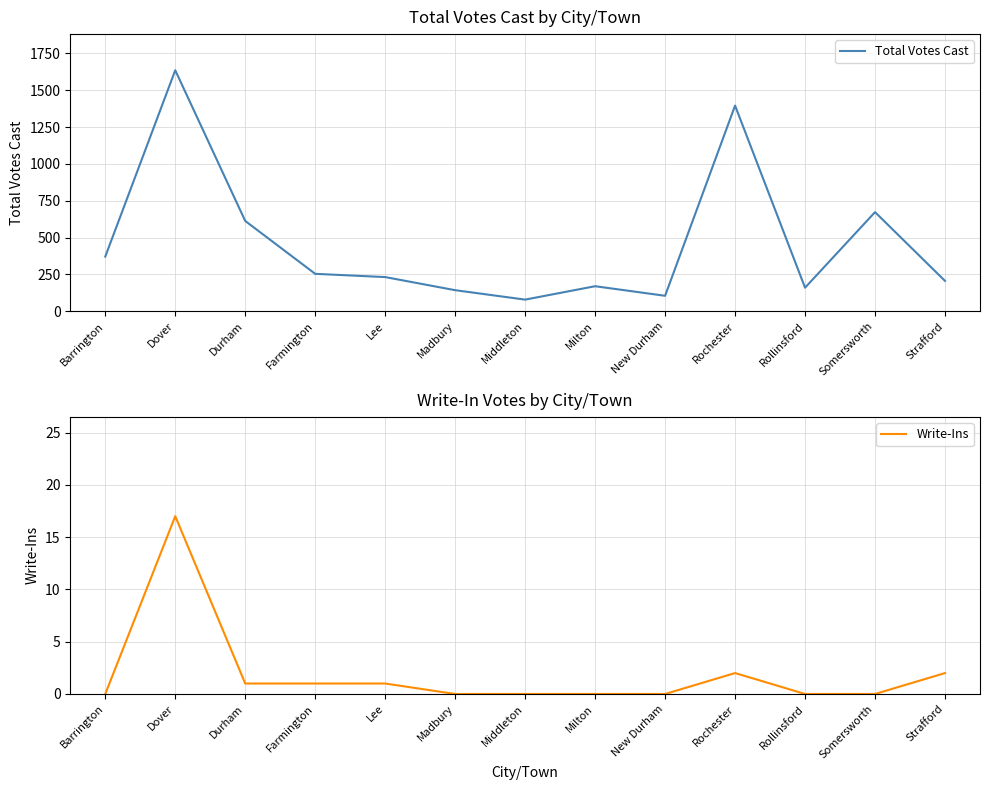

What is the sum of all Write-Ins values?

24